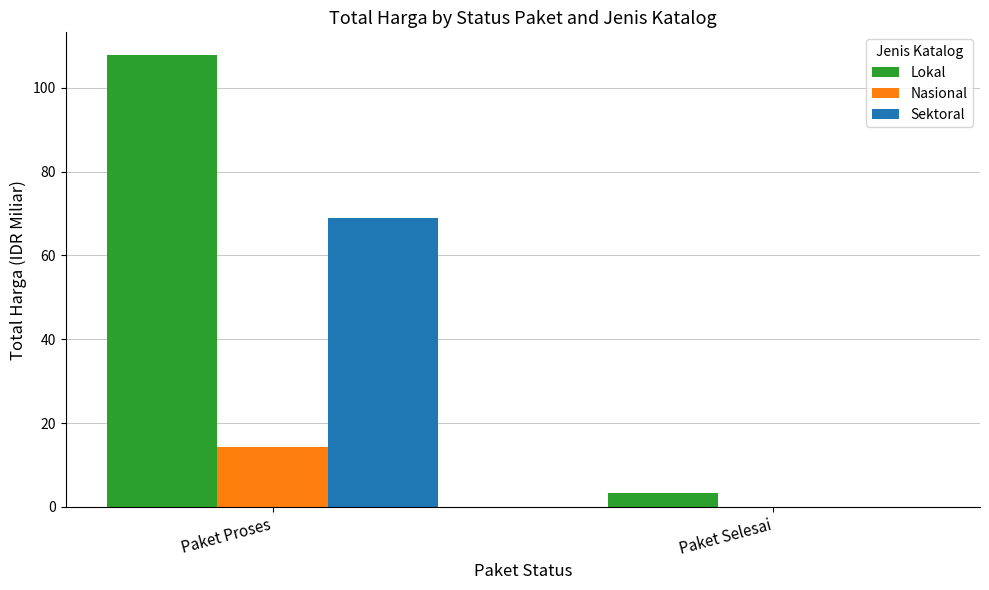

Read the Lokal value at Paket Selesai.

3.2